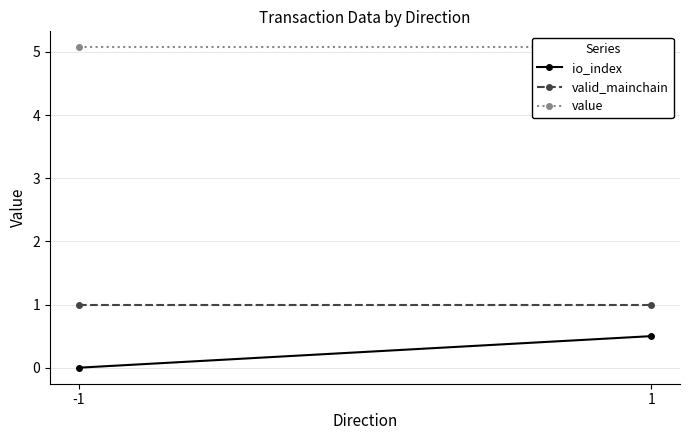

What is the total value across all series at 1?

6.6